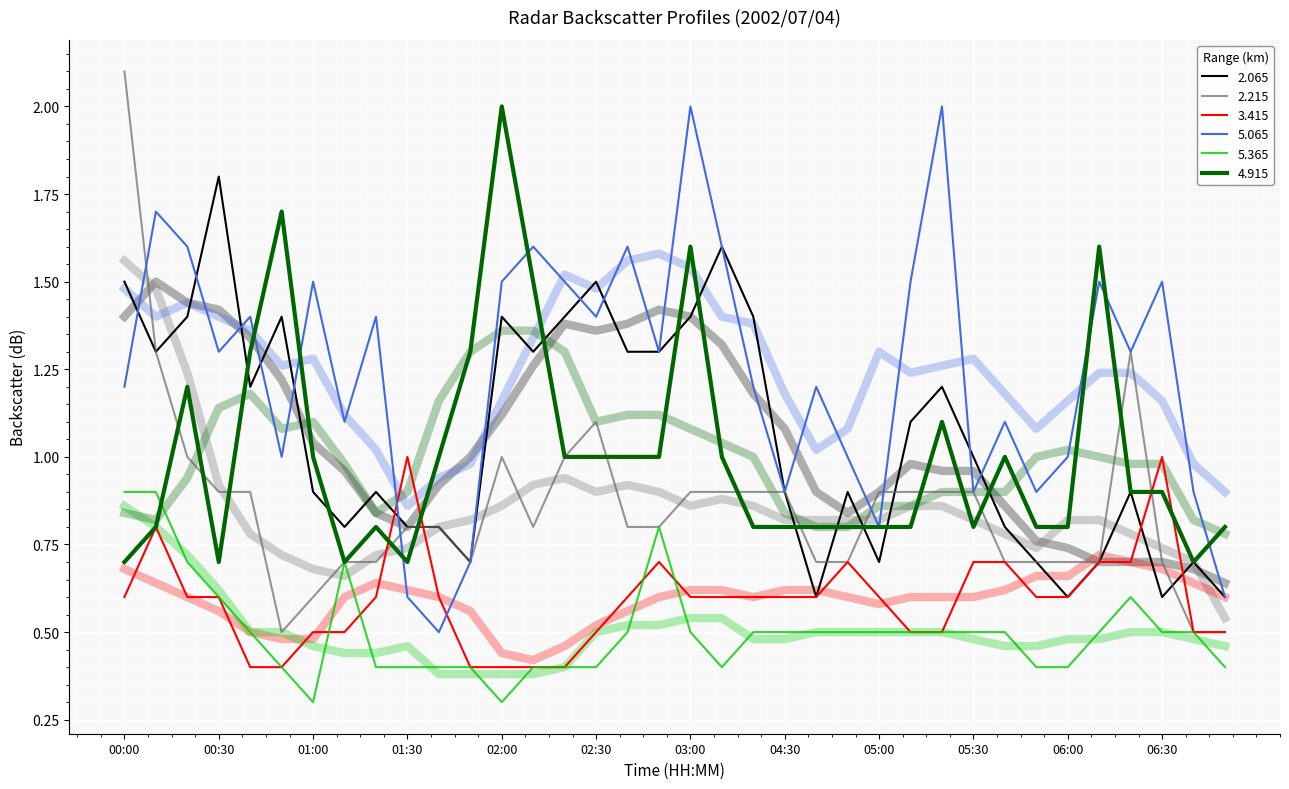

What is the smallest value displayed?

0.3